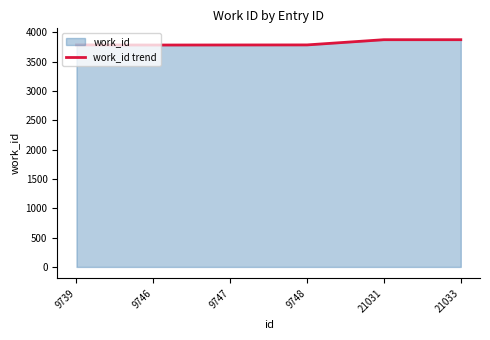

True or false: the data shows 3876 at 21031.

True